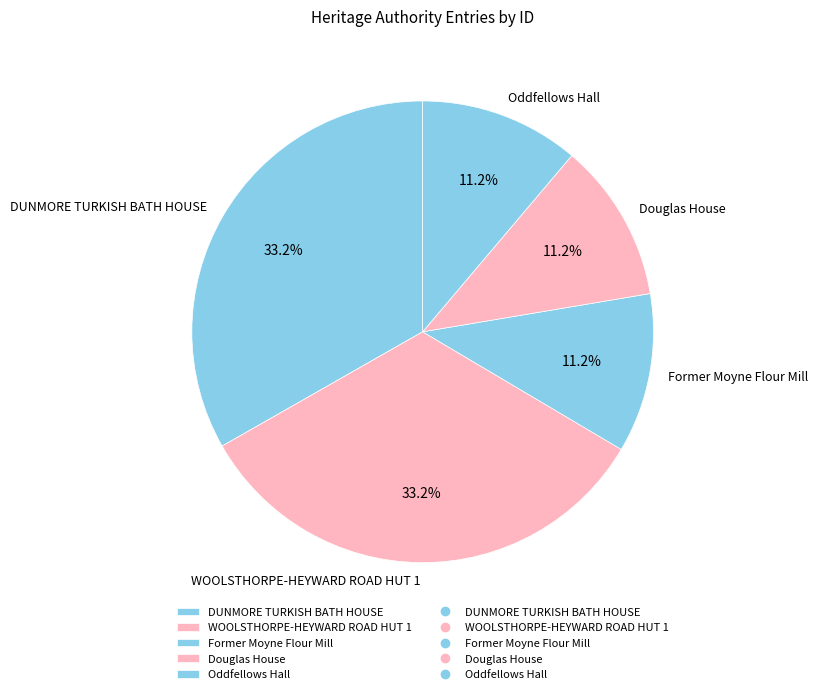

Count the number of slices in the pie.

5